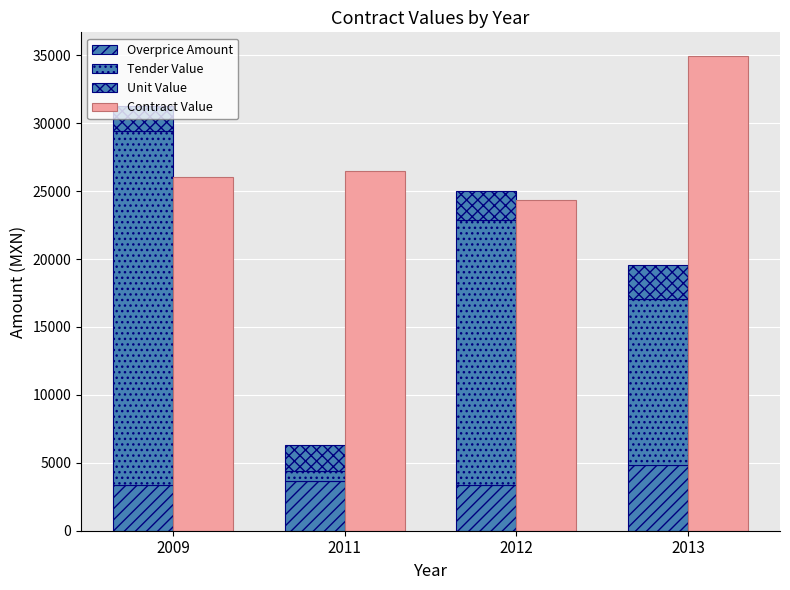

Rank the series by their maximum value, from highest to lowest.

Contract Value, Tender Value, Overprice Amount, Unit Value